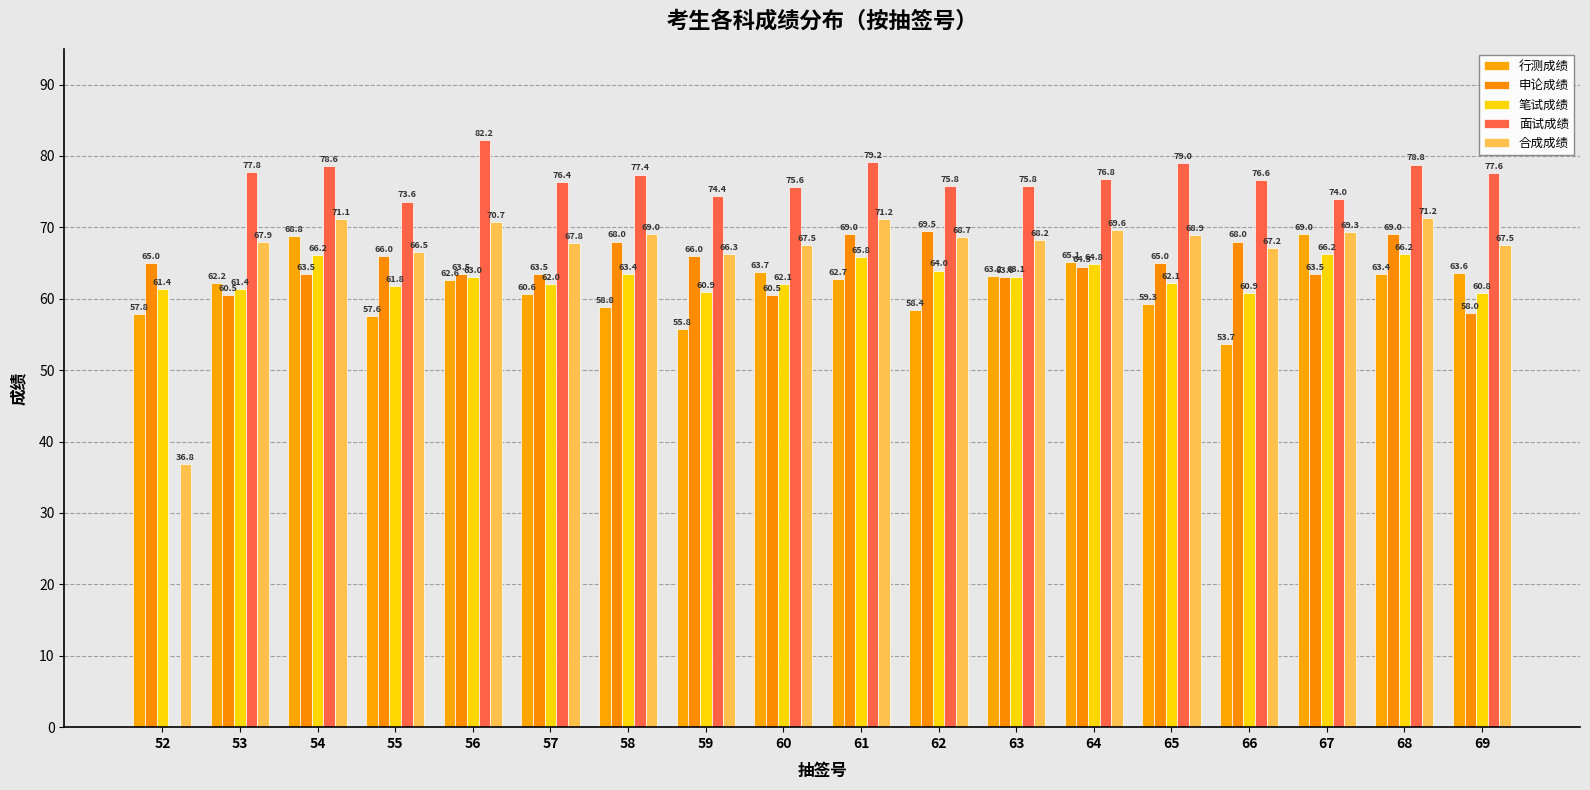

Where does the 申论成绩 series first go above 65?

55